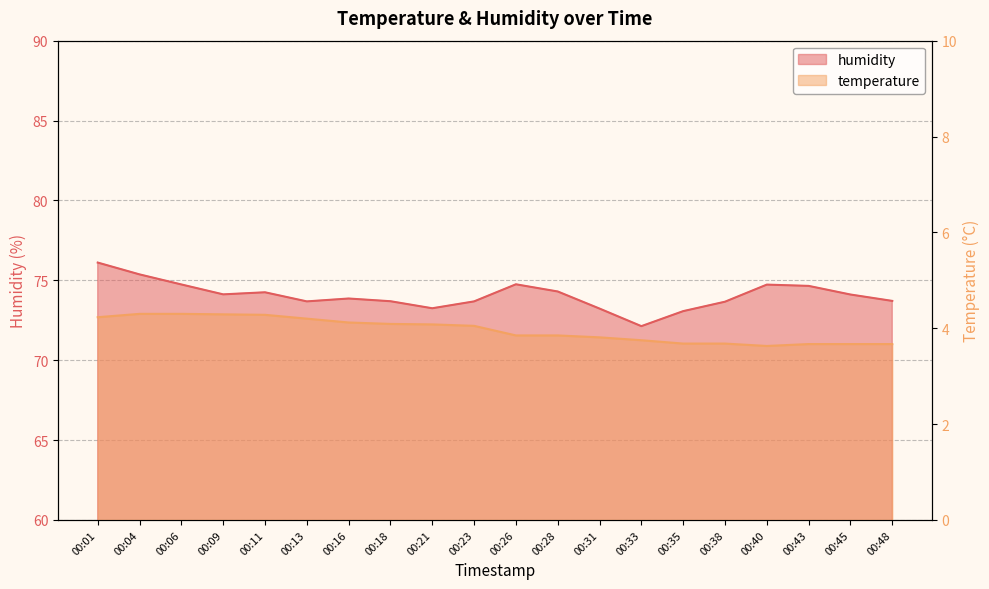

At which label does humidity first exceed 74?

00:01